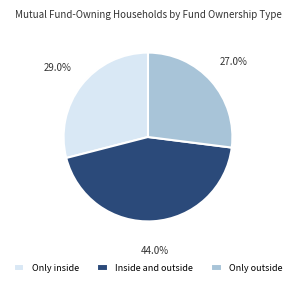

To the nearest percent, what percentage of the pie is Only outside?

27%